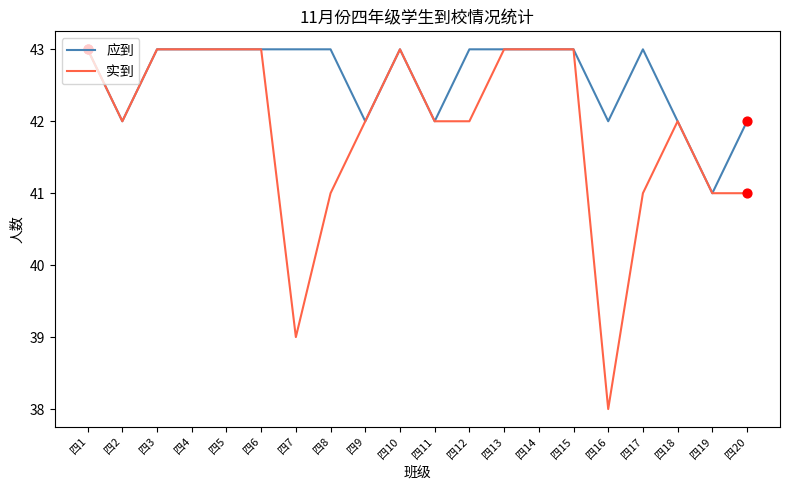

What is the total value across all series at 四10?

86